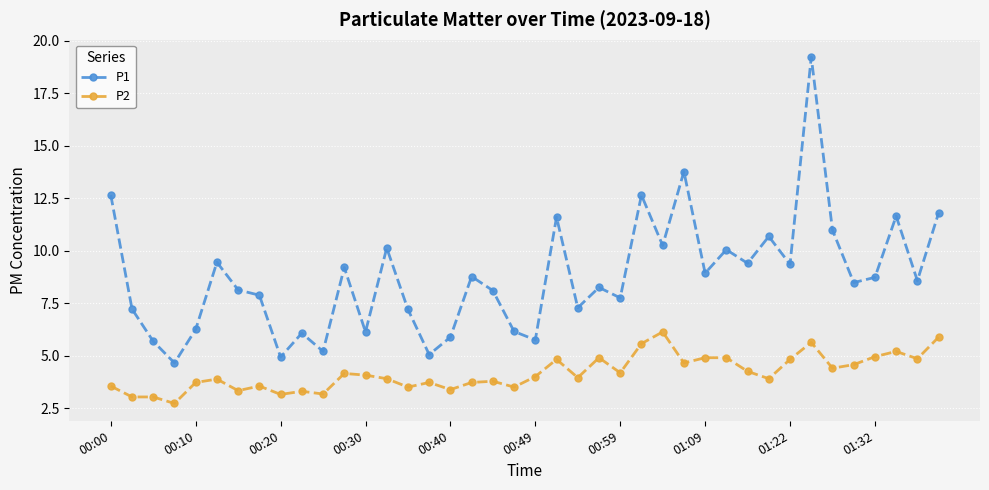

How many interior local valleys does the P1 series have?

14